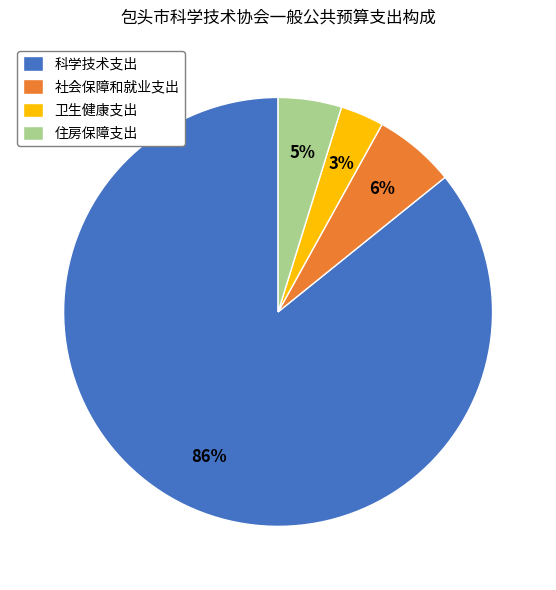

The 社会保障和就业支出 slice represents 6% of the pie. True or false?

True